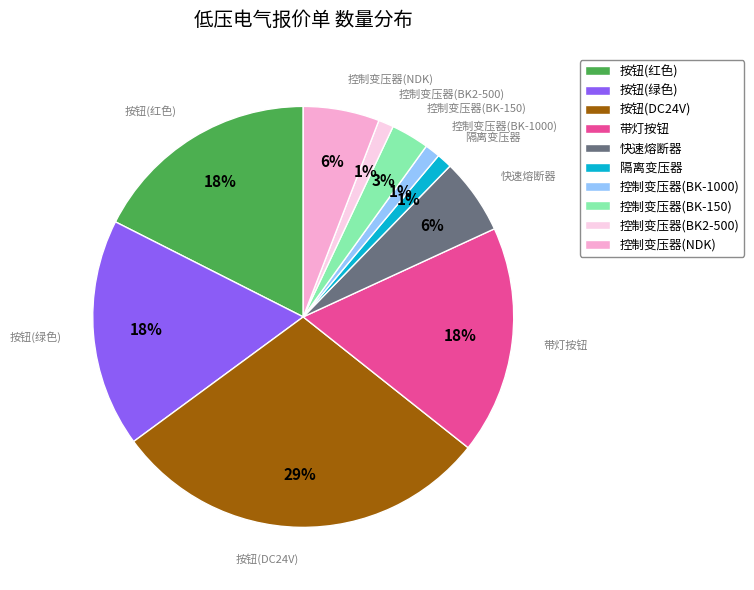

True or false: 控制变压器(BK-1000) accounts for 1% of the total.

True